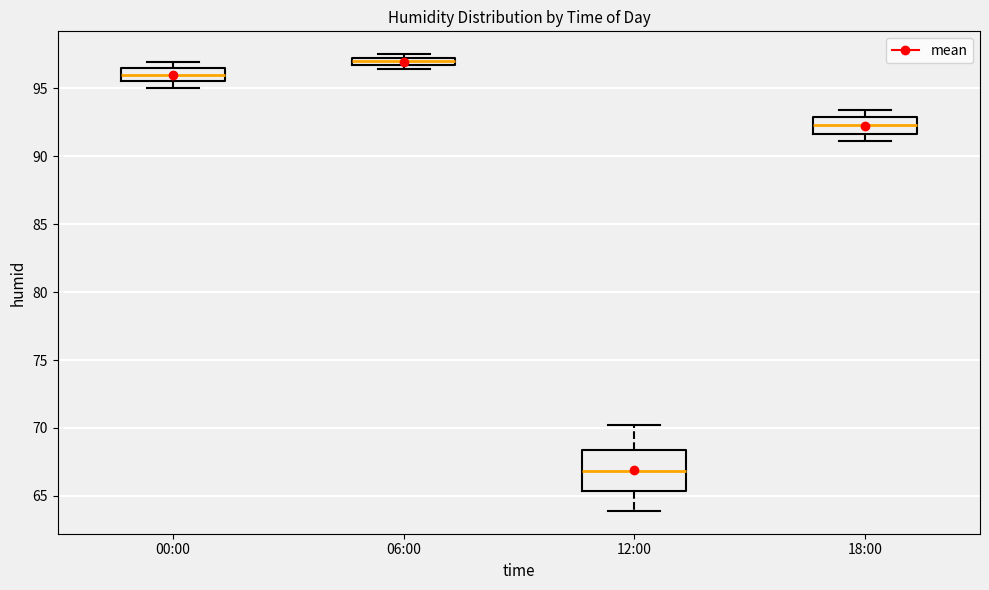

Which box's median line is the highest?

06:00